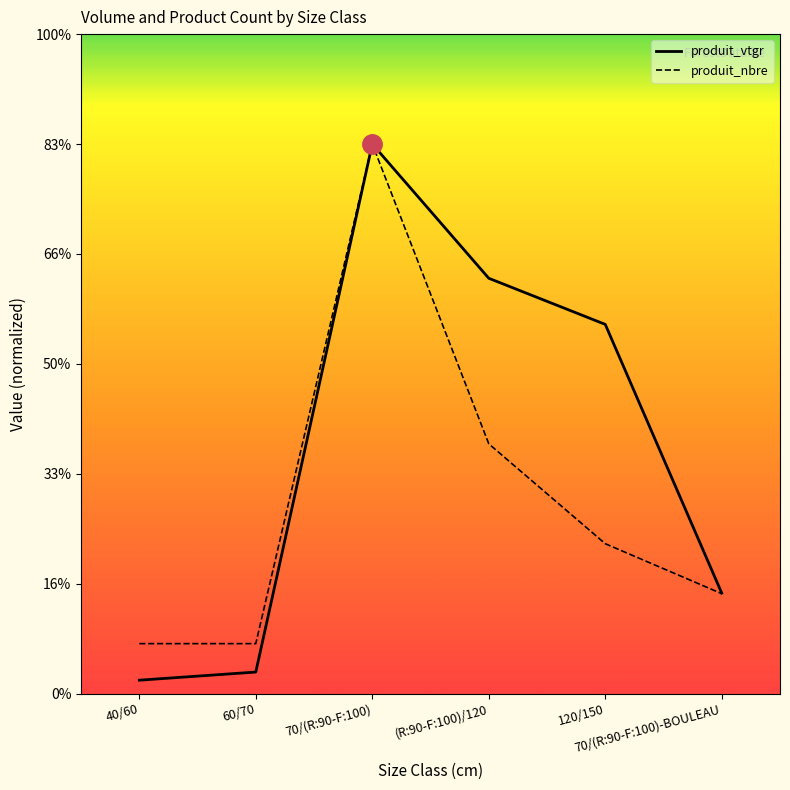

What are all the series names shown in the legend?

produit_vtgr, produit_nbre